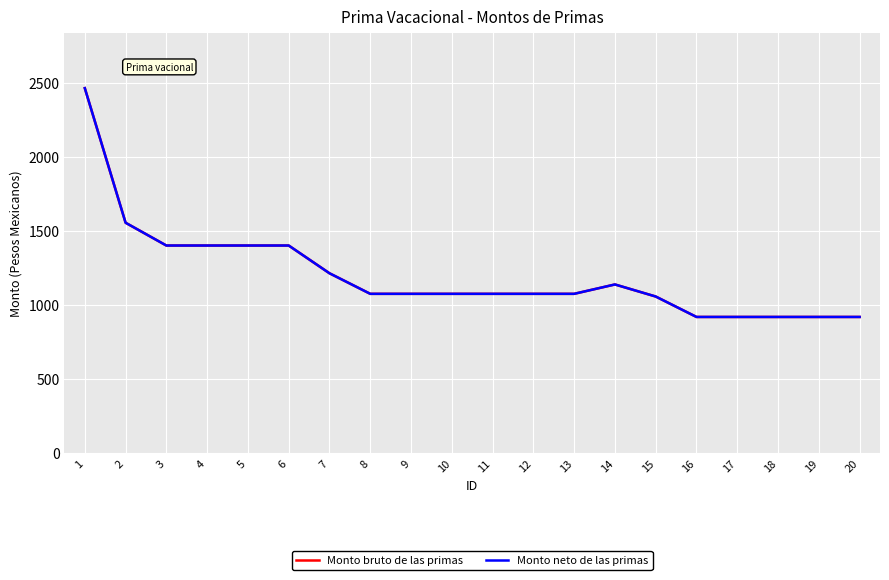

Is this an area chart (filled region under the line)?

No